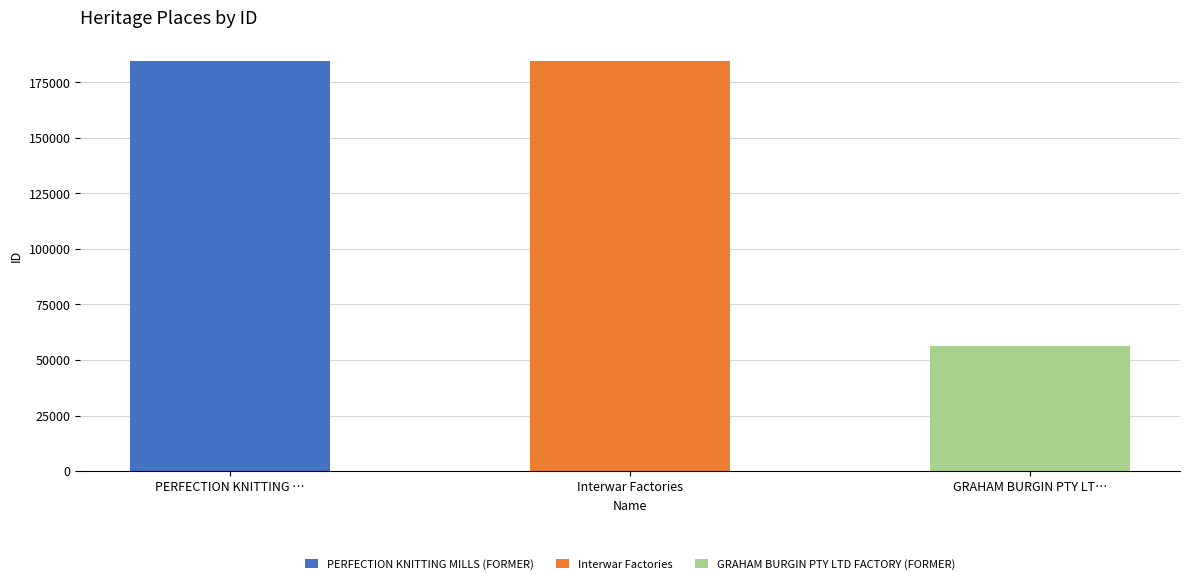

What is the smallest value displayed?

56484